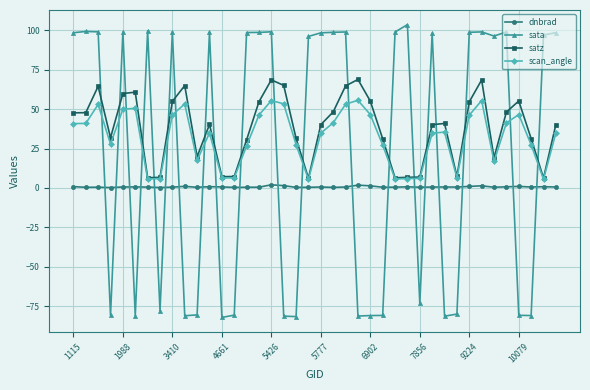

How many data points in sata are less than 98?

20